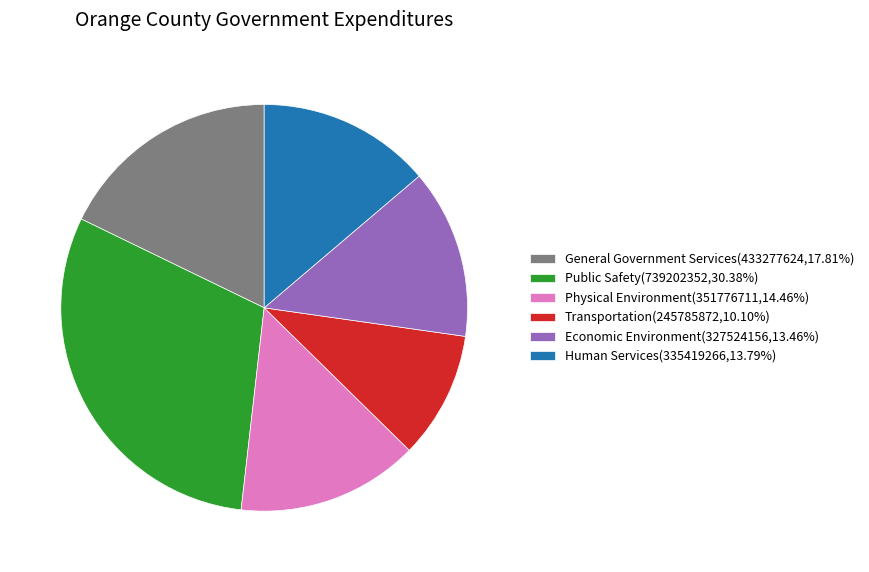

Does Human Services(335419266,13.79%) represent more than half of the total?

No